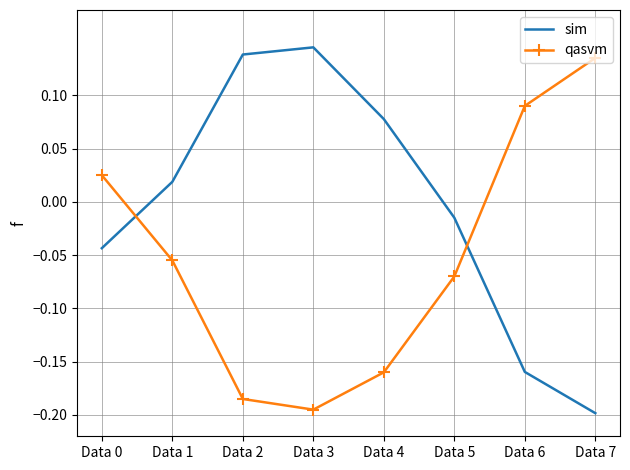

Rank the series at Data 2 from lowest to highest value.

qasvm, sim